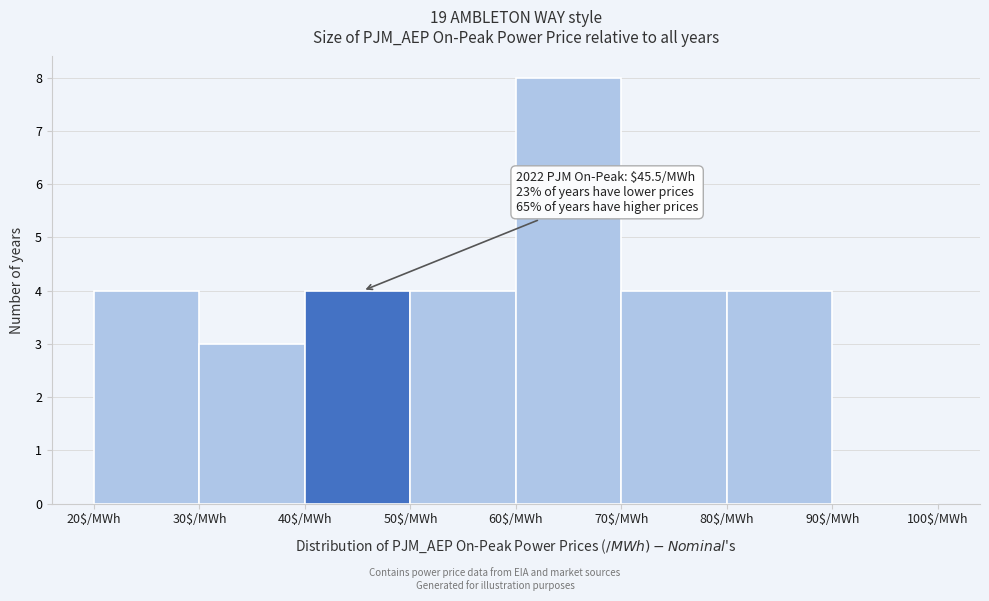

Over which range of the x-axis is the bar tallest?

60 to 70